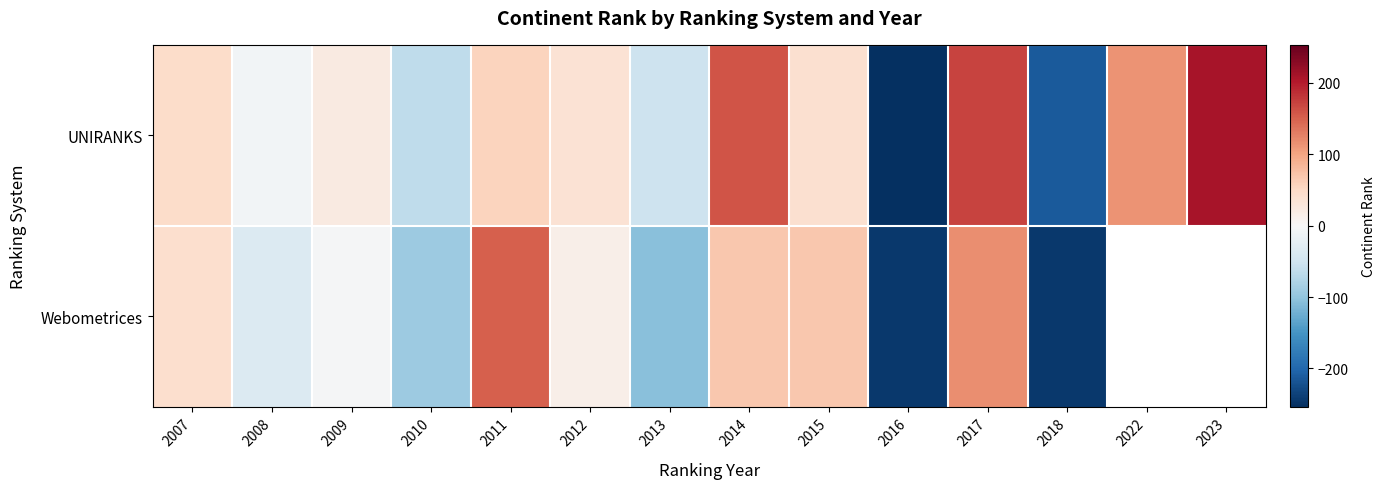

True or false: Webometrices has a value of -91.3 at 2010.

True